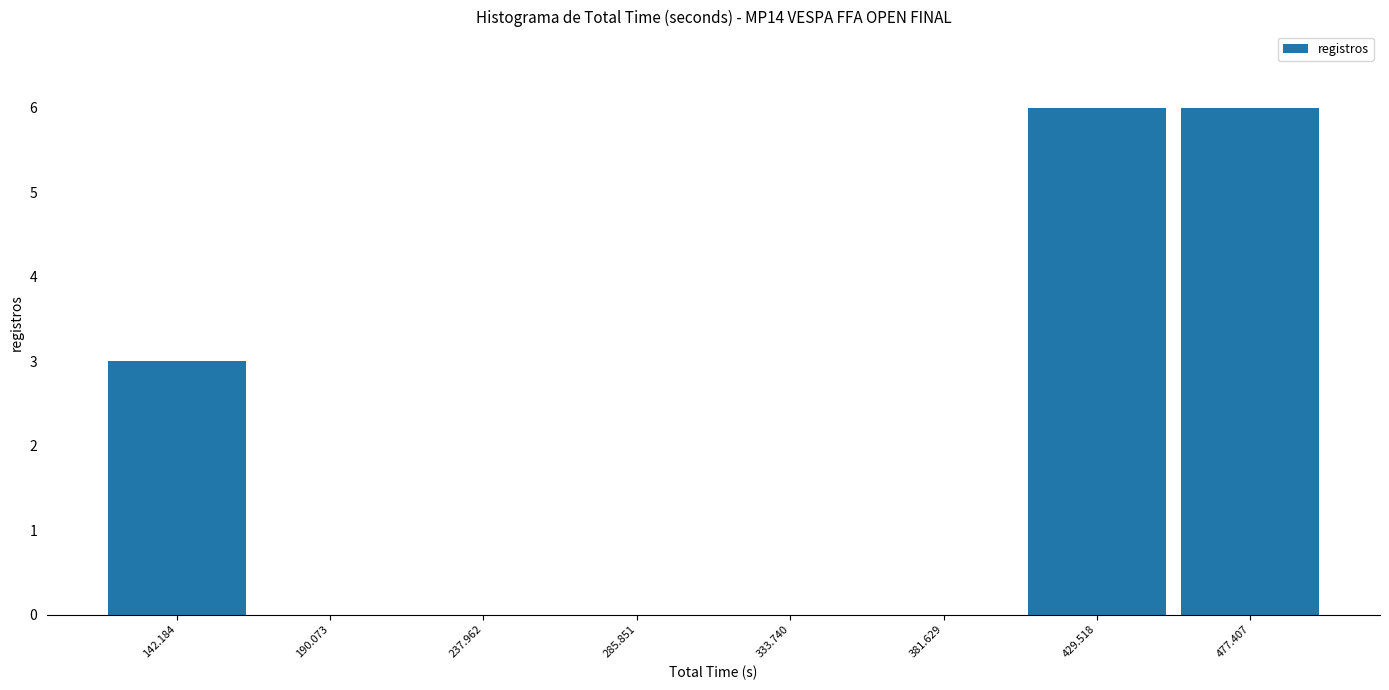

Reading left to right, list every bar in this chart as the range it spans on the x-axis followed by its height. Neither the bar edges nor the heights are printed on the chart, so give them approximately, as read against the axes.

120 to 165: 3
165 to 215: 0
215 to 260: 0
260 to 310: 0
310 to 360: 0
360 to 405: 0
405 to 455: 6
455 to 500: 6